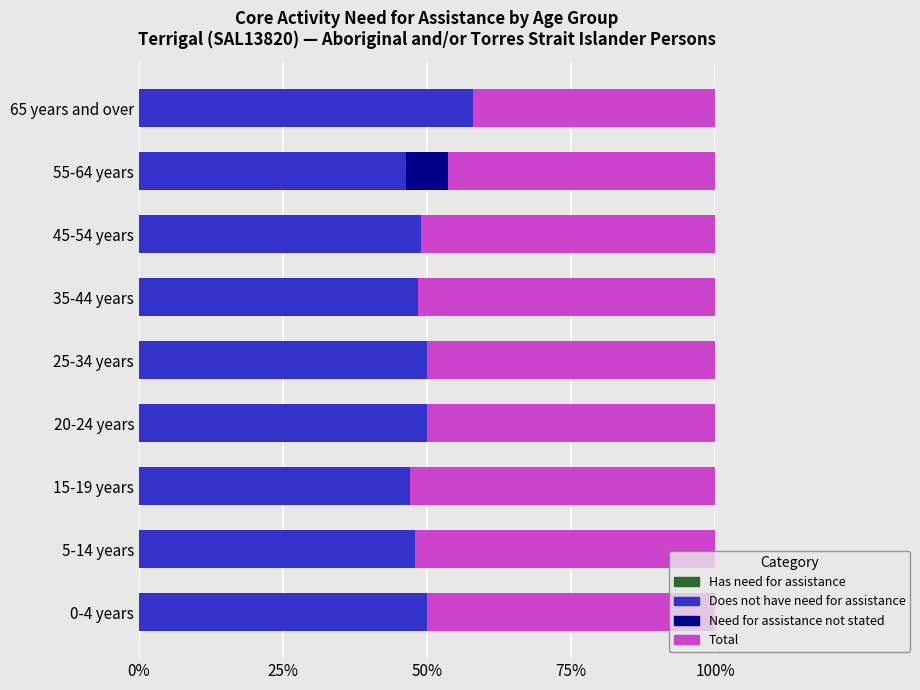

What is the total value across all series at 20-24 years?

100.0